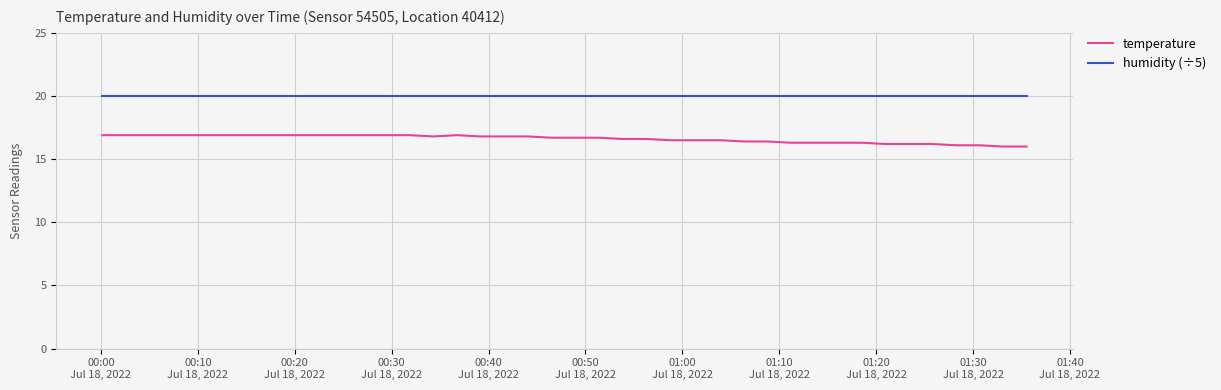

How many series are shown in this chart?

2